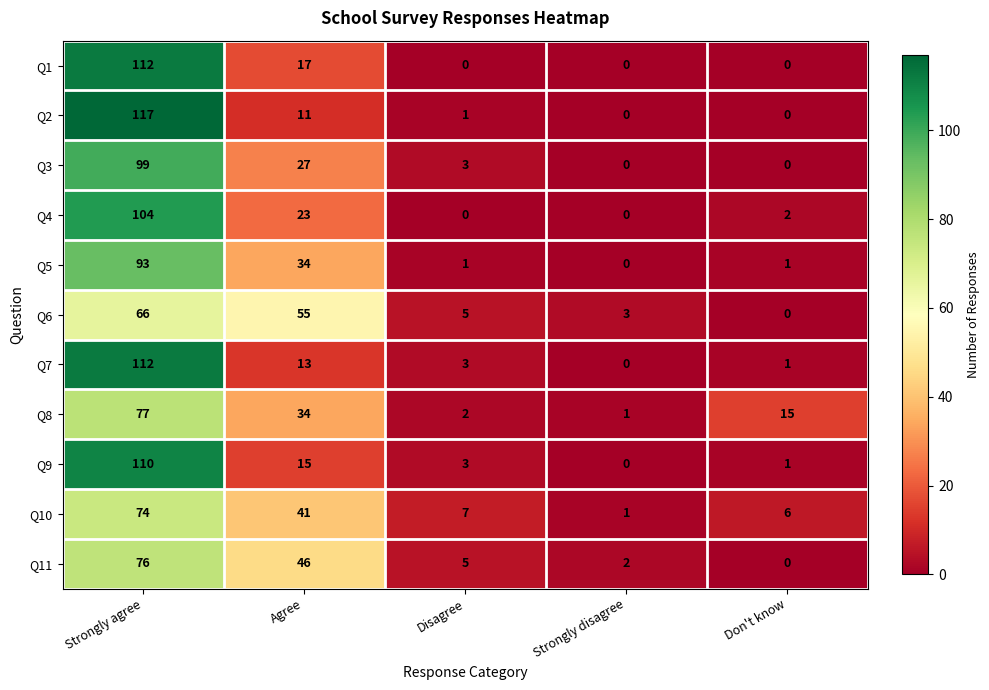

Where does the Q2 series first go above 1?

Strongly agree